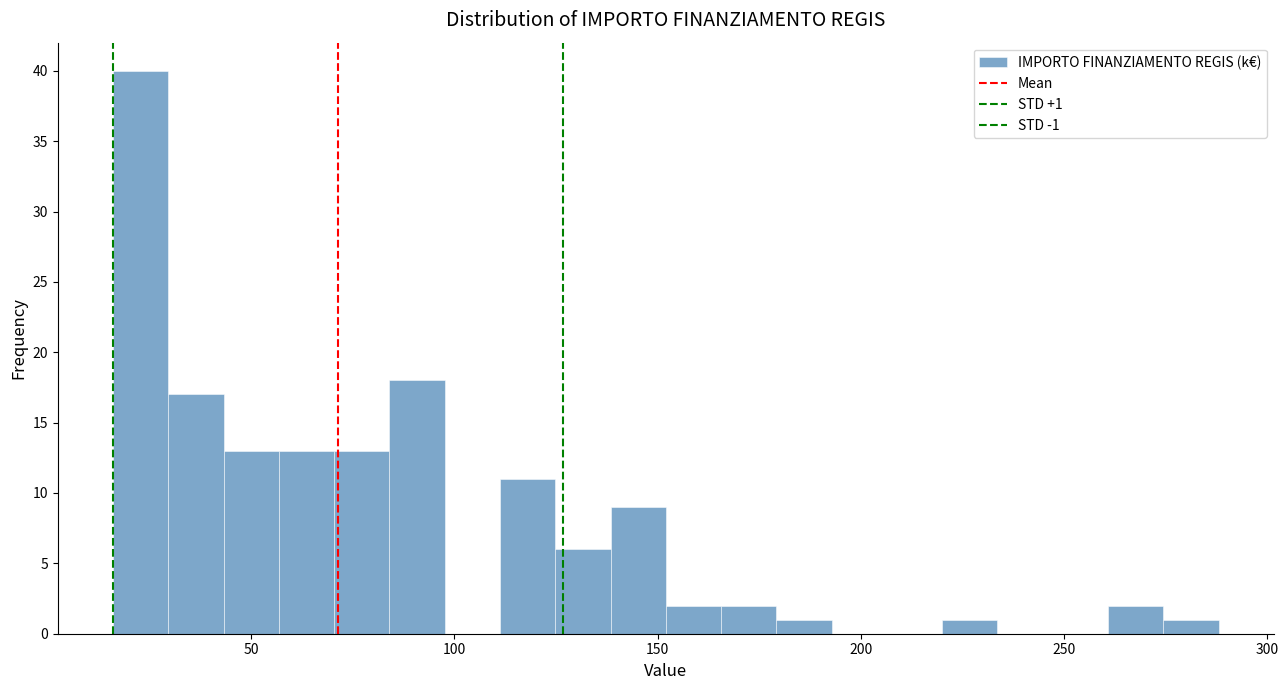

Read against the x-axis, roughly where is the centre of the tallest bar?

25